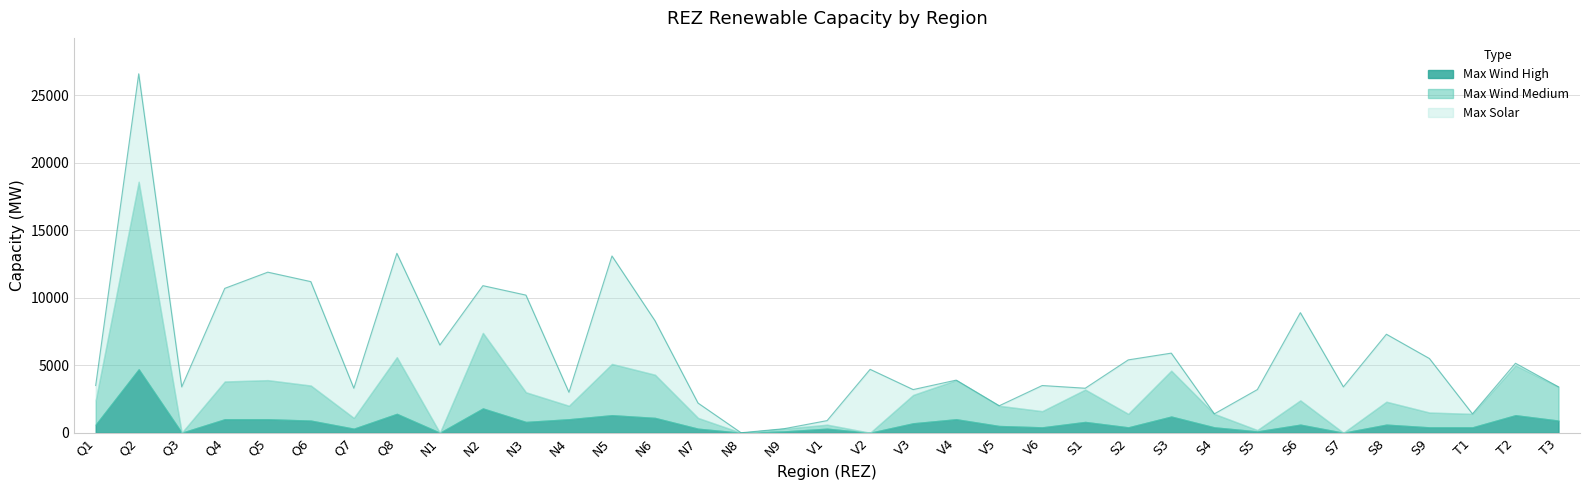

At which label is Max Wind Medium closest to 6950?

N2